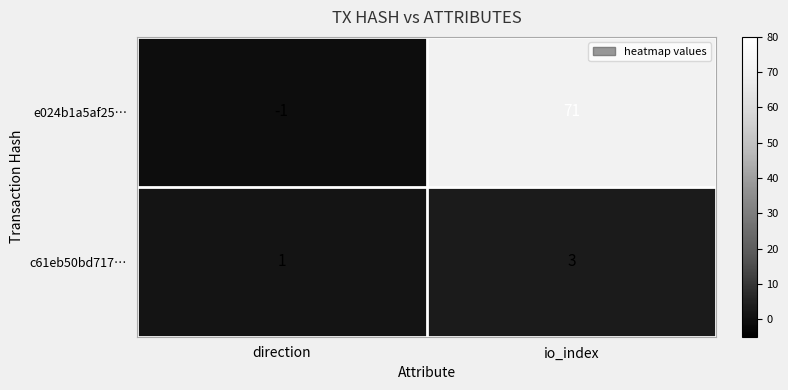

What is the minimum value shown in the chart?

-1